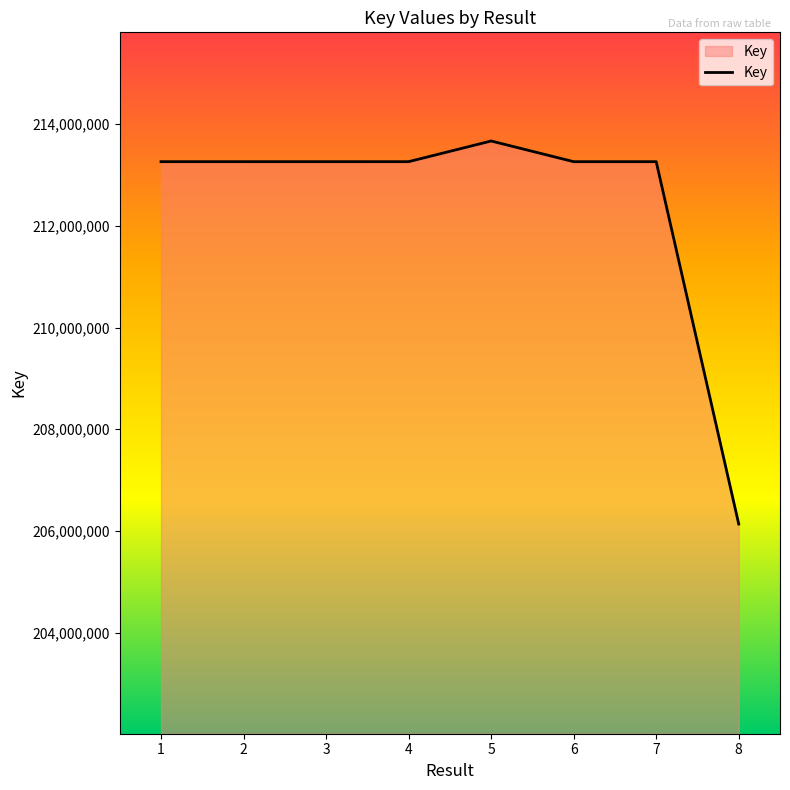

What is the sum of the values at 5 and 1?

426928769